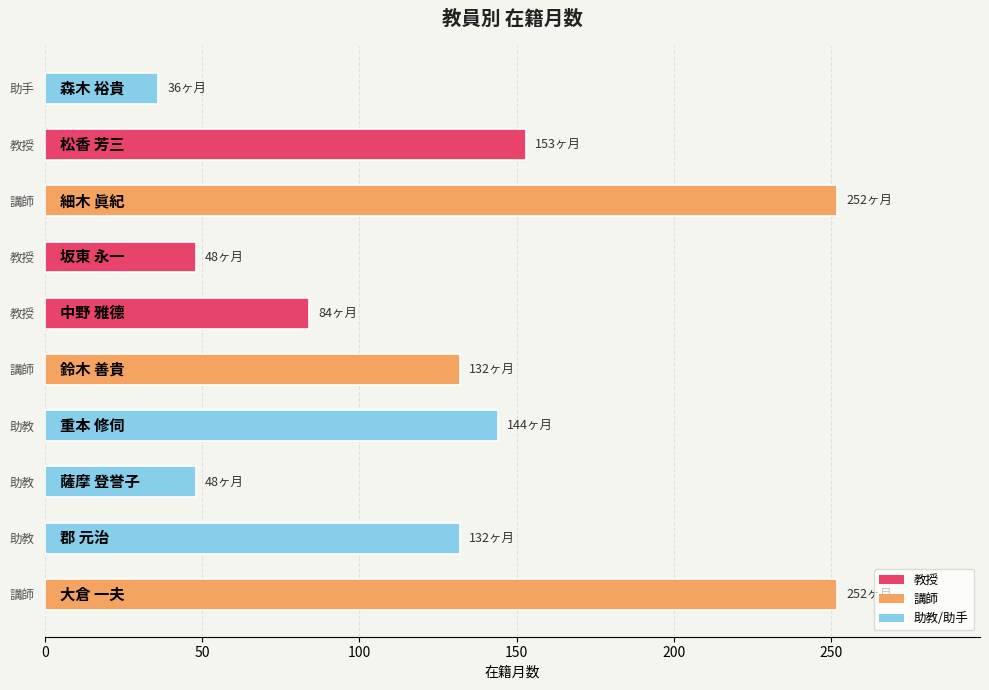

How many categories are shown in the chart?

10